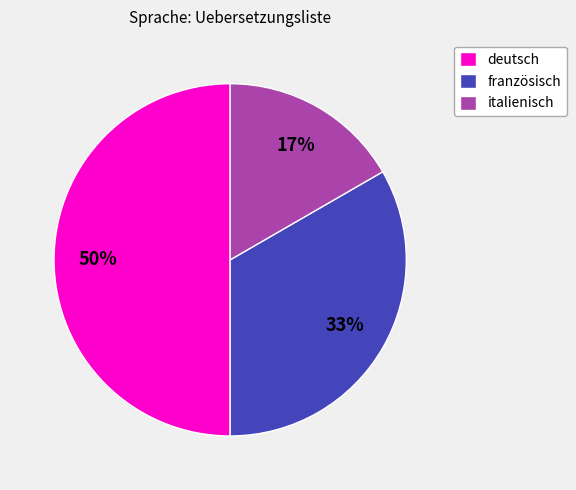

To the nearest percent, what is the difference between the largest and smallest slice percentages?

33%